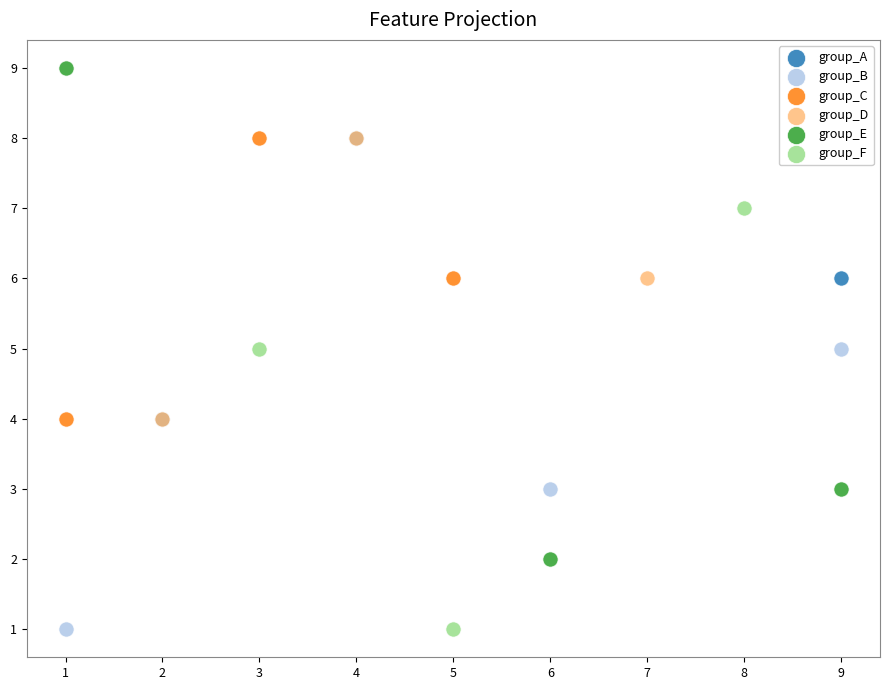

What are all the series names shown in the legend?

group_A, group_B, group_C, group_D, group_E, group_F